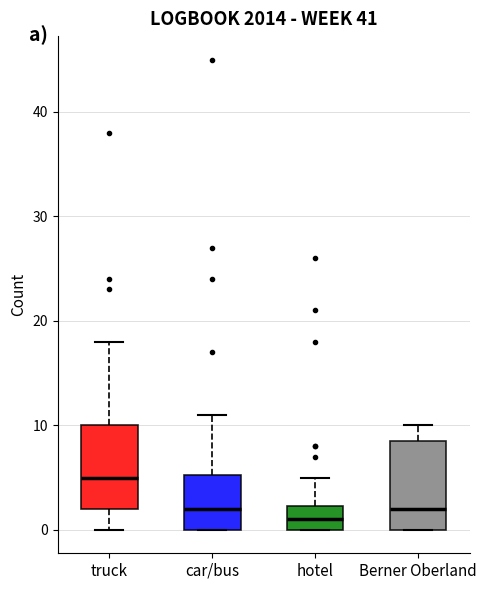

Where is the lower edge of the box for Berner Oberland on the y-axis? The values are not printed on the chart, so give them approximately, as read against the axis.

0